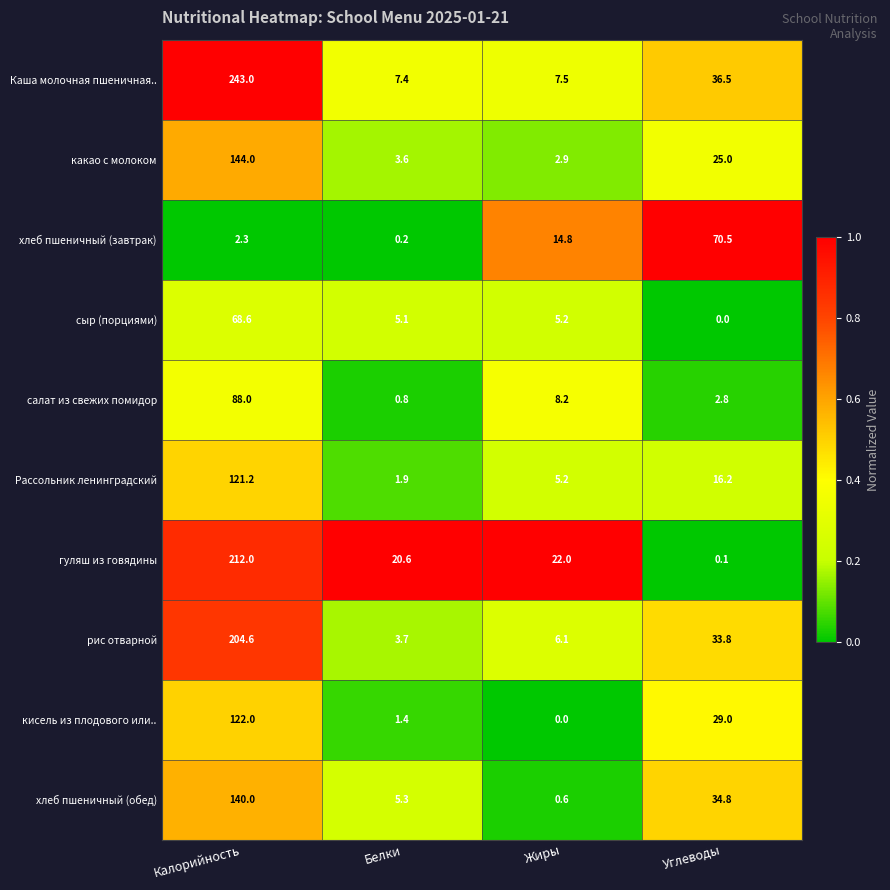

What is the difference between the maximum and second lowest values in the гуляш из говядины series?

191.4